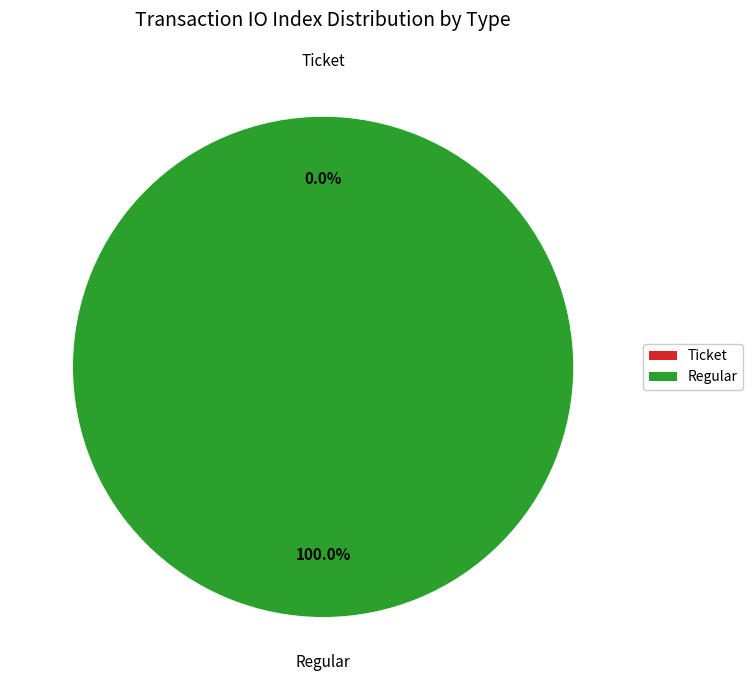

True or false: Regular accounts for 99% of the total.

False